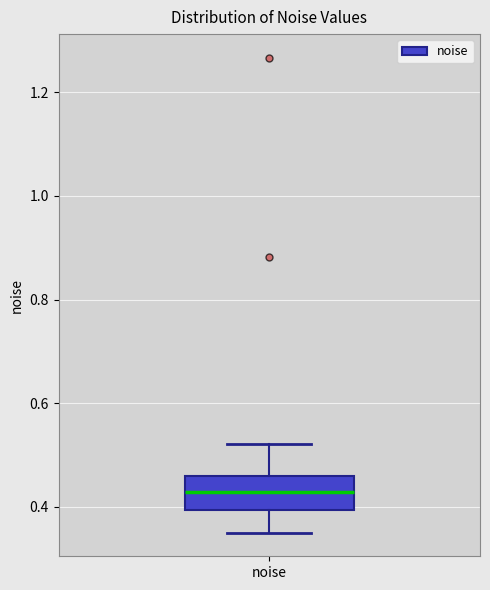

Where does the upper whisker of the box for noise end on the y-axis? The values are not printed on the chart, so give them approximately, as read against the axis.

0.52